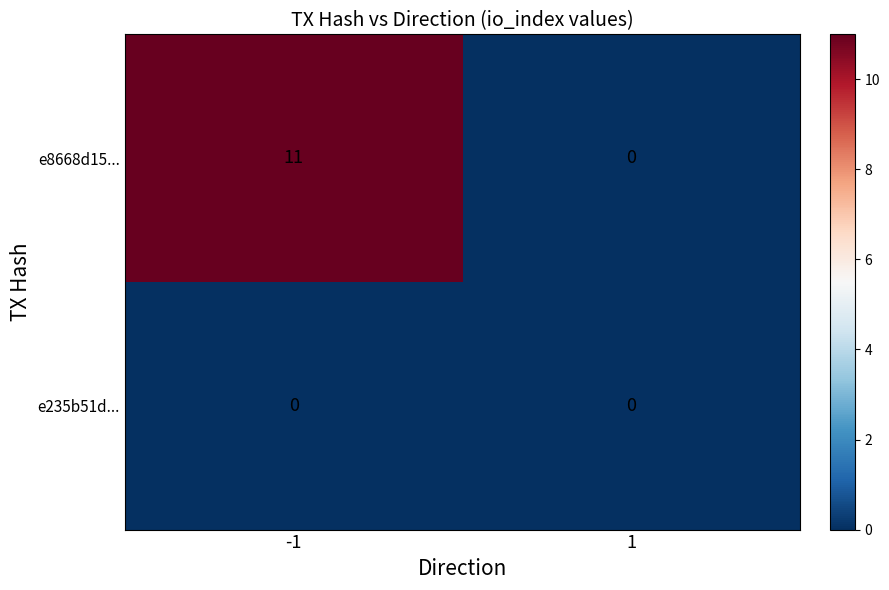

Which series changed the most between -1 and 1?

e8668d15...